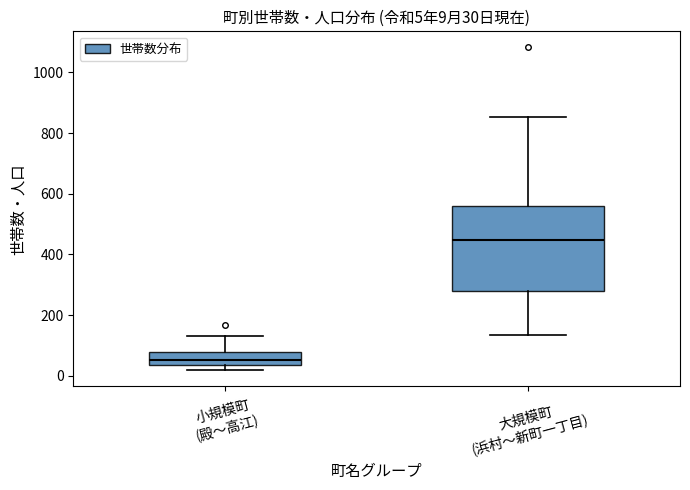

Which box is the tallest, from its lower edge to its upper edge?

大規模町 (浜村〜新町一丁目)